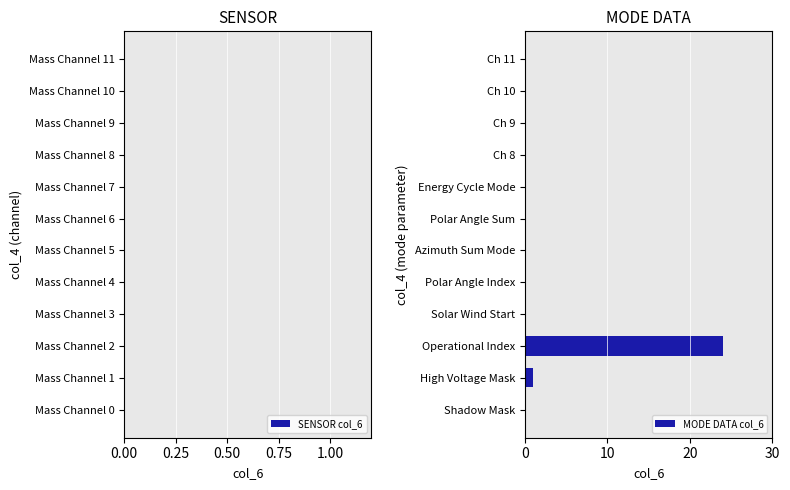

The value at Ch 8 is -10. True or false?

False